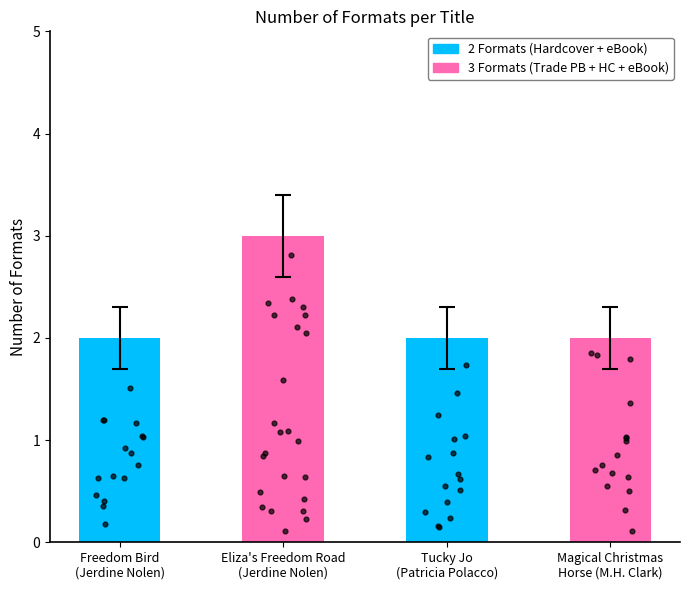

What is the ratio of the value at Freedom Bird (Jerdine Nolen) to the value at Eliza's Freedom Road (Jerdine Nolen)?

0.7